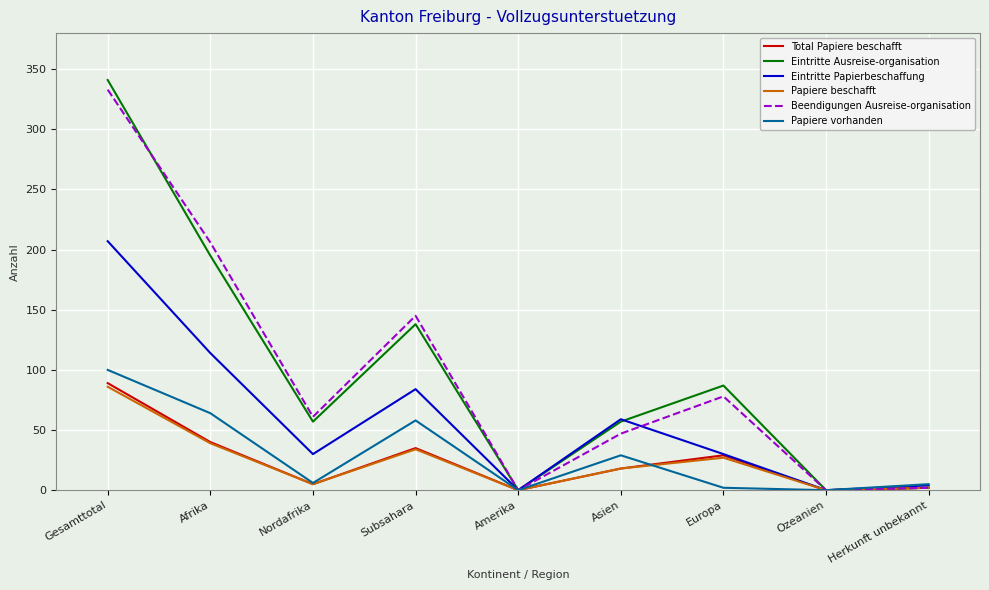

In Total Papiere beschafft, how many points are lower than both neighbors (excluding endpoints)?

3